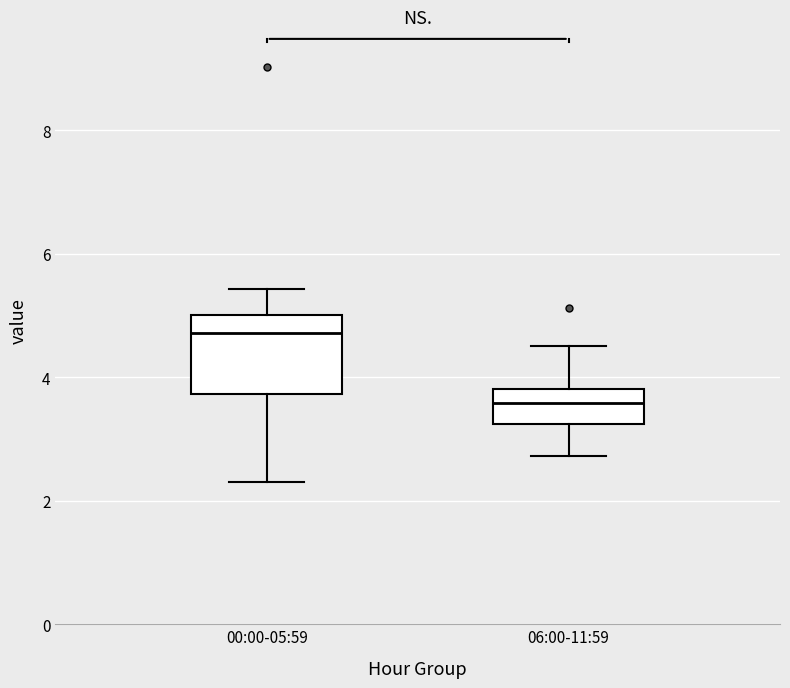

Comparing the boxes themselves (not the whiskers), which one is the tallest?

00:00-05:59